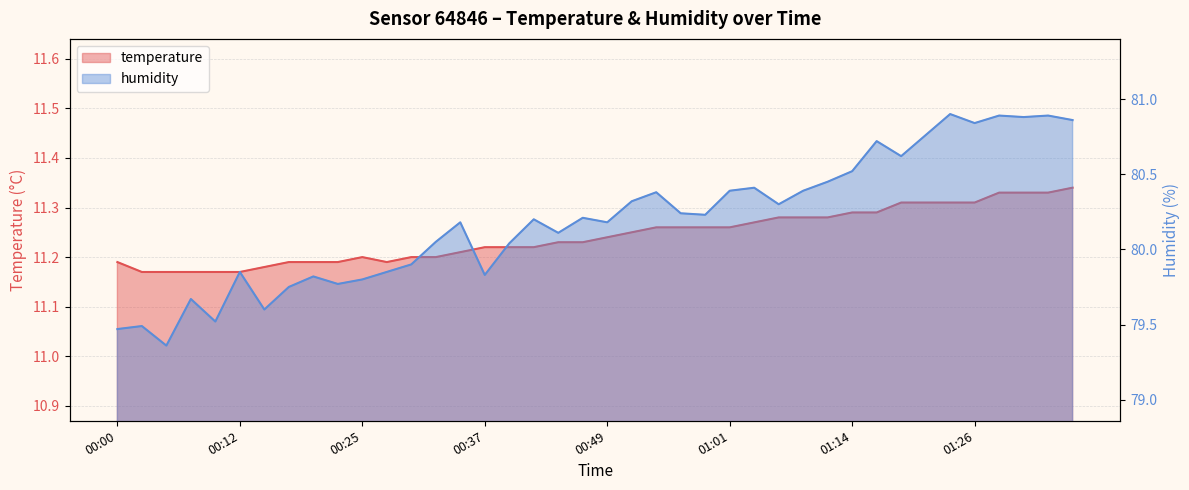

How many series are shown in this chart?

2